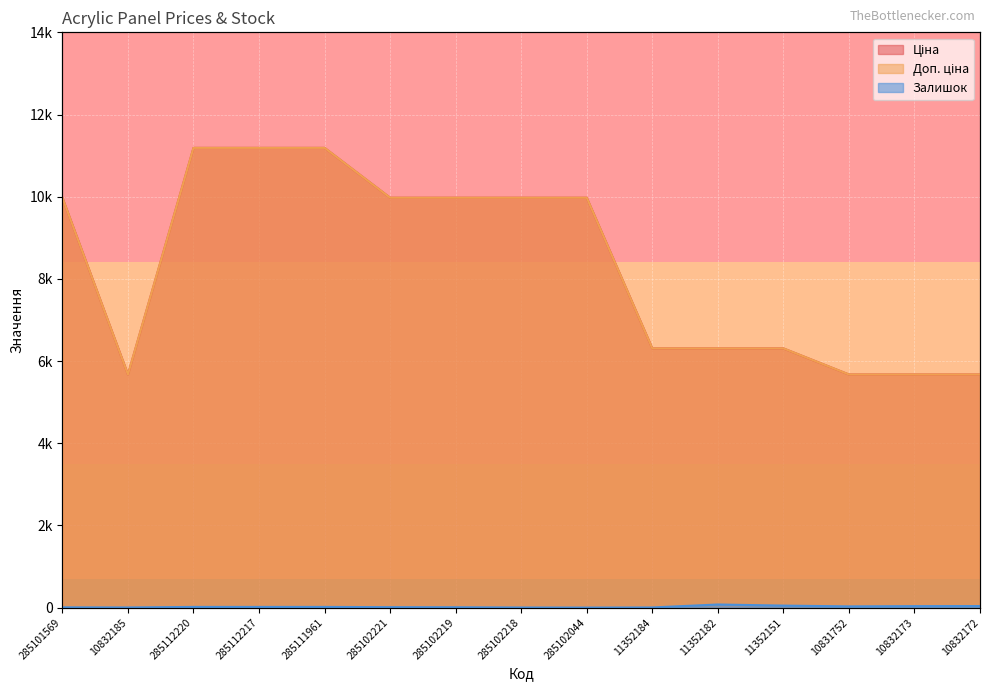

How many data points does each series have?

15